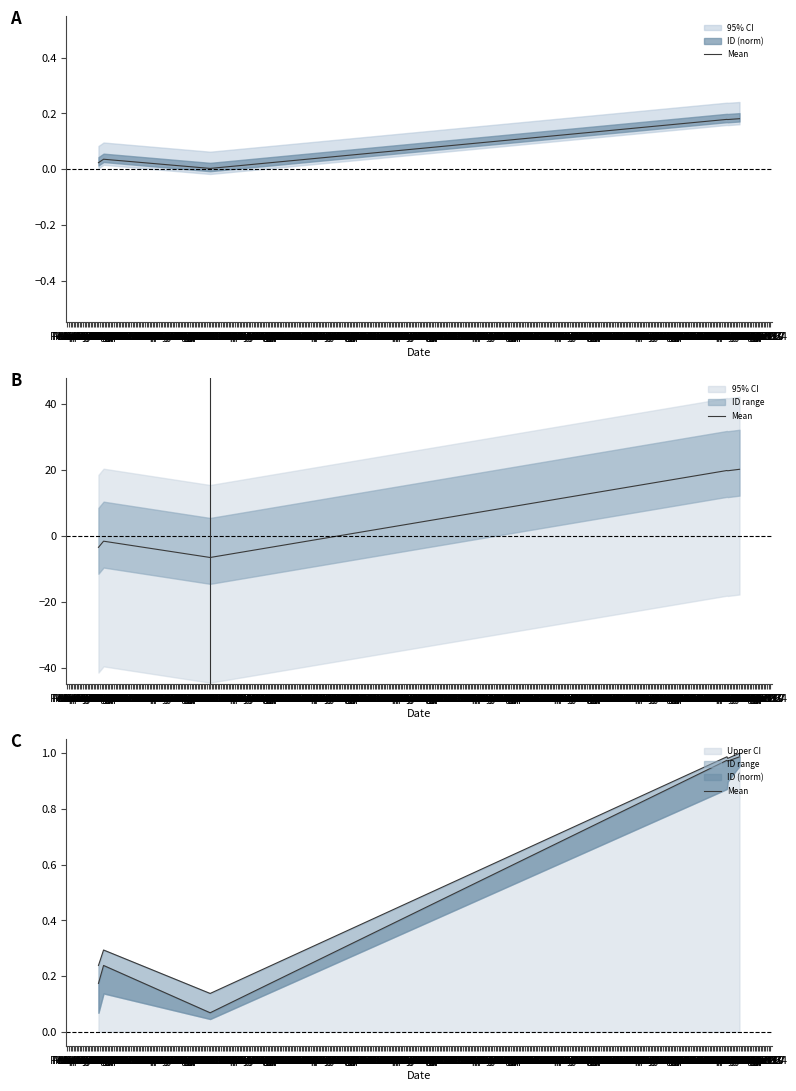

The value at Mar 17 is 1.6. True or false?

False